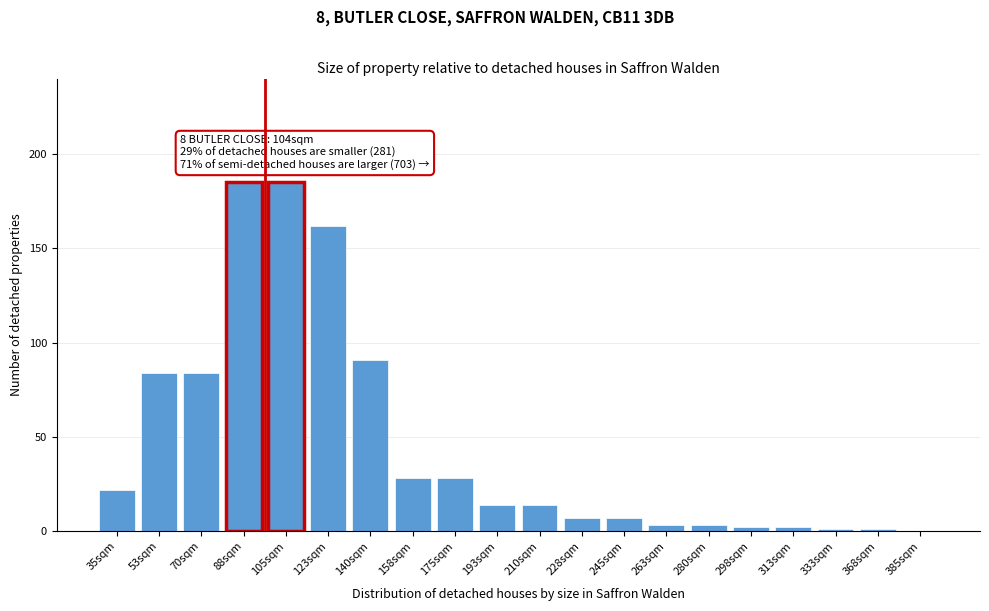

Reading left to right, what are all the values shown in this chart?

35sqm=22	53sqm=84	70sqm=84	88sqm=185	105sqm=185	123sqm=162	140sqm=91	158sqm=28	175sqm=28	193sqm=14	210sqm=14	228sqm=7	245sqm=7	263sqm=3	280sqm=3	298sqm=2	313sqm=2	333sqm=1	368sqm=1	385sqm=0